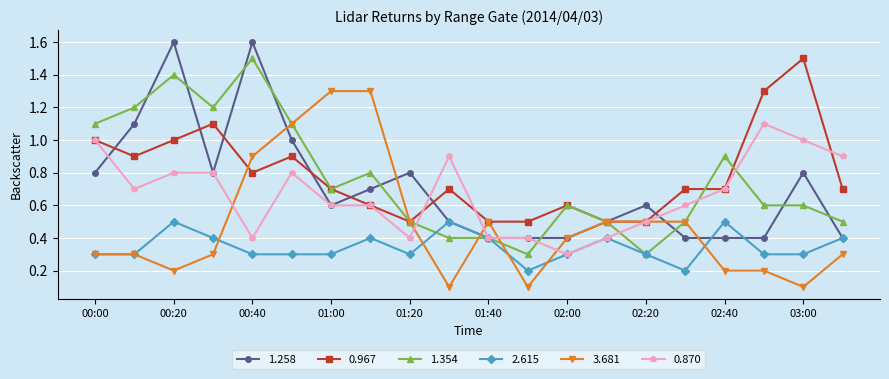

What is the value of the 1.258 point at the 4th from the left?

0.8